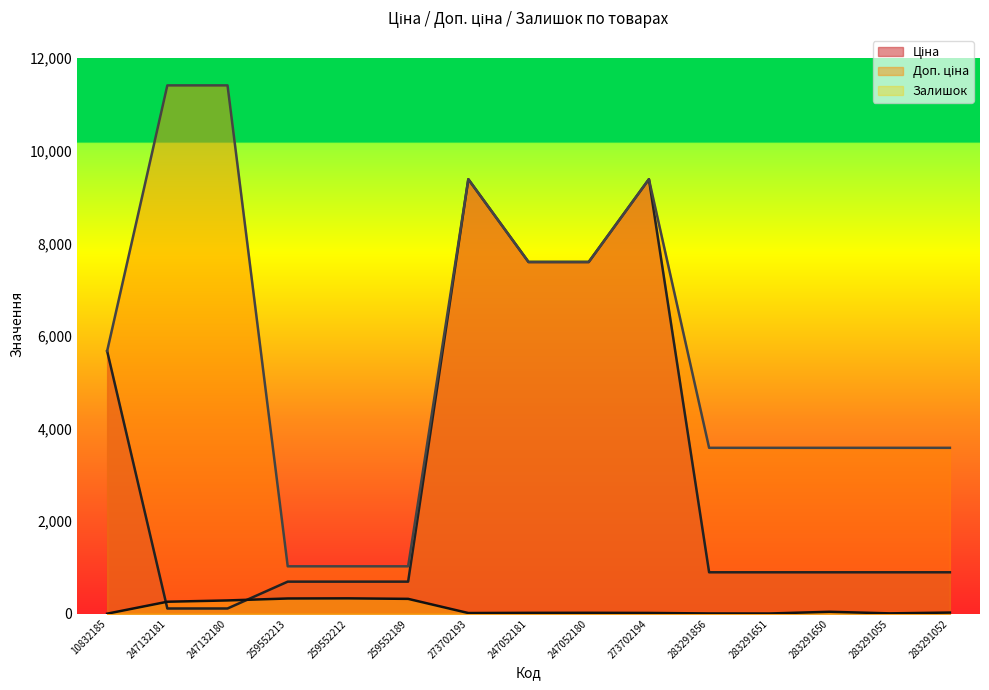

Reading left to right, transcribe all the data shown in this chart.

Ціна: 10832185=5673.8	247132181=114.1	247132180=114.1	259552213=693.7	259552212=693.7	259552189=693.7	273702193=9384.0	247052181=7596.5	247052180=7596.5	273702194=9384.0	283291856=895.9	283291651=895.9	283291650=895.9	283291055=895.9	283291052=895.9
Доп. ціна: 10832185=5673.8	247132181=11410.0	247132180=11410.0	259552213=1024.6	259552212=1024.6	259552189=1024.6	273702193=9384.0	247052181=7596.5	247052180=7596.5	273702194=9384.0	283291856=3583.6	283291651=3583.6	283291650=3583.6	283291055=3583.6	283291052=3583.6
Залишок: 10832185=2.0	247132181=260.0	247132180=288.0	259552213=330.0	259552212=333.0	259552189=322.0	273702193=16.0	247052181=20.0	247052180=21.0	273702194=18.0	283291856=7.0	283291651=6.0	283291650=43.0	283291055=9.0	283291052=26.0